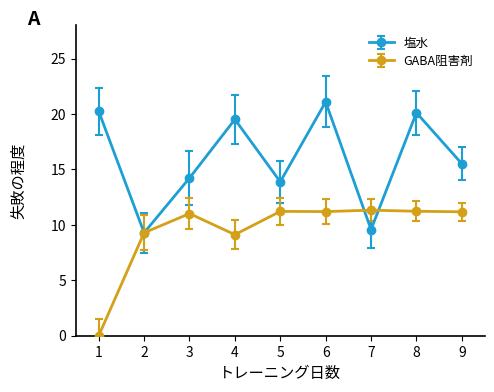

Between 4 and 9, which series saw the biggest shift?

塩水